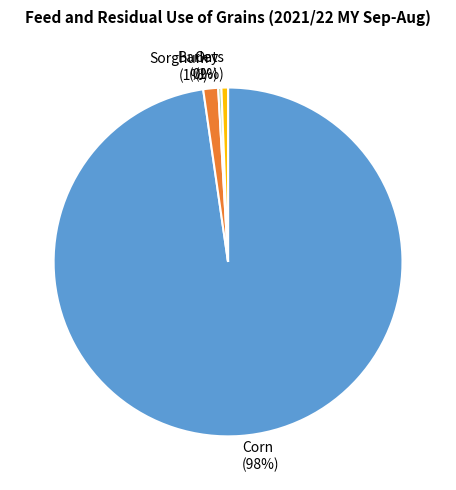

Between Sorghum and Barley, which is larger?

Sorghum